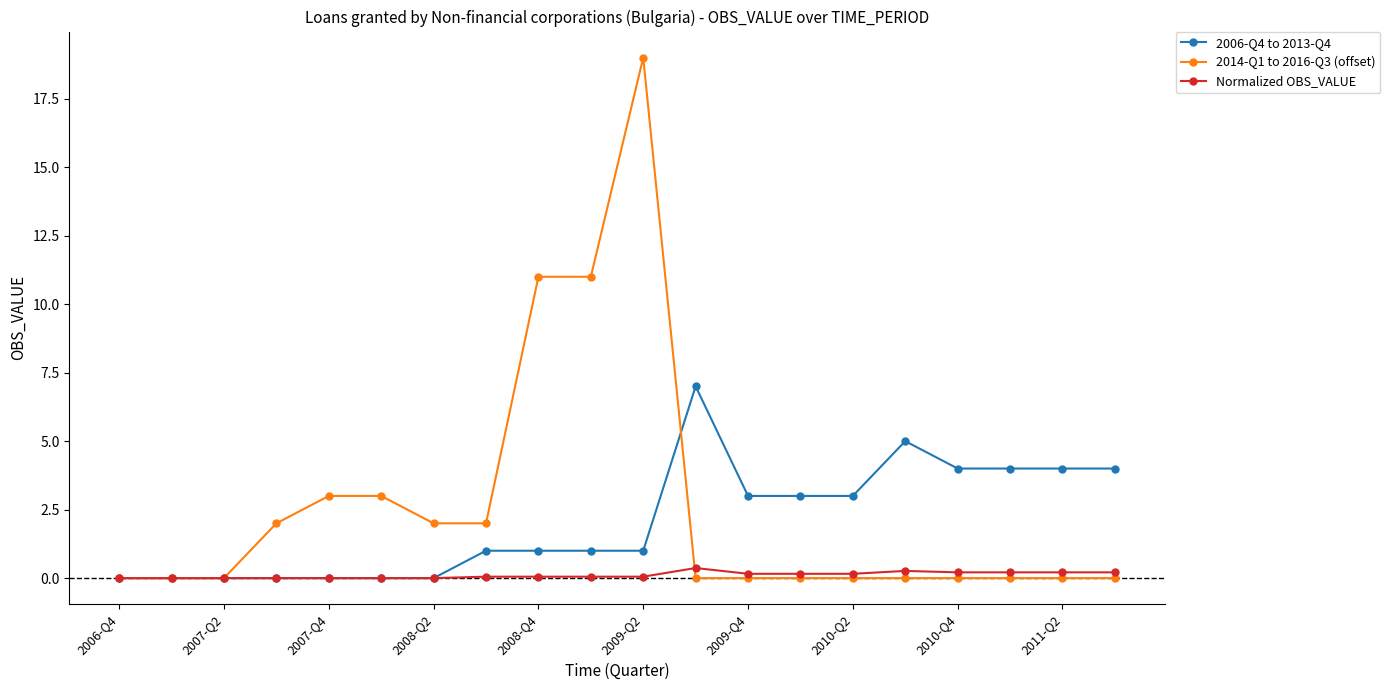

Which series has the largest total across all categories?

2014-Q1 to 2016-Q3 (offset)